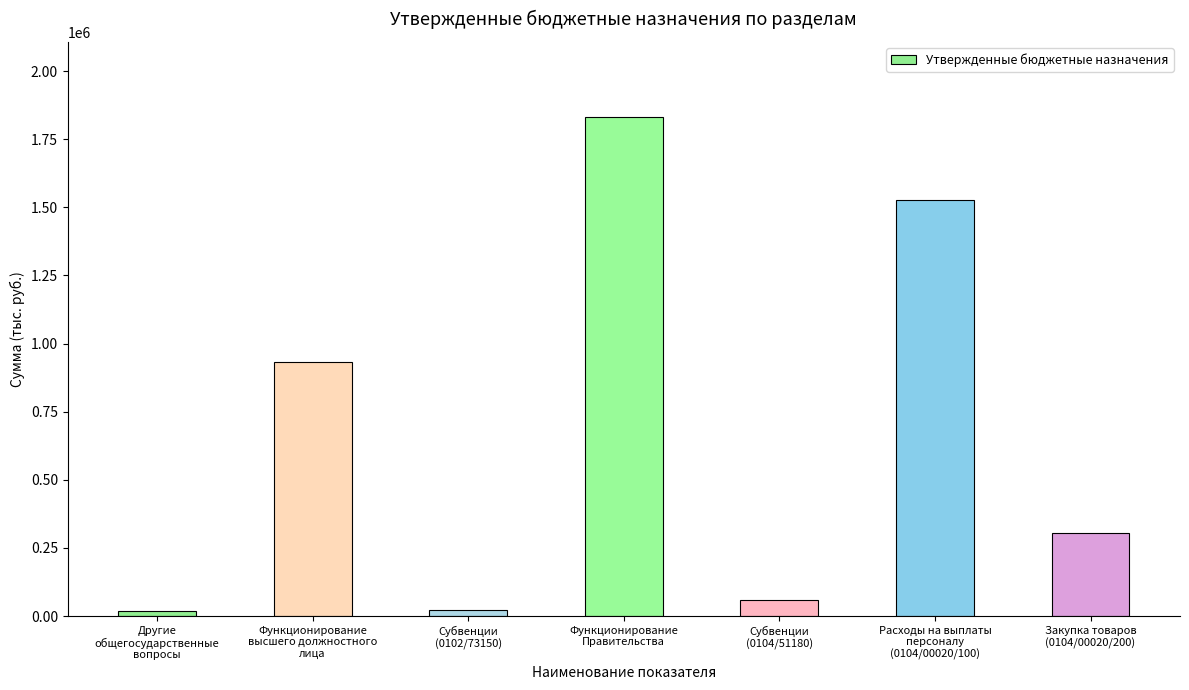

What is the difference between the values at Расходы на выплаты
персоналу
(0104/00020/100) and Функционирование
высшего должностного
лица?

595740.6